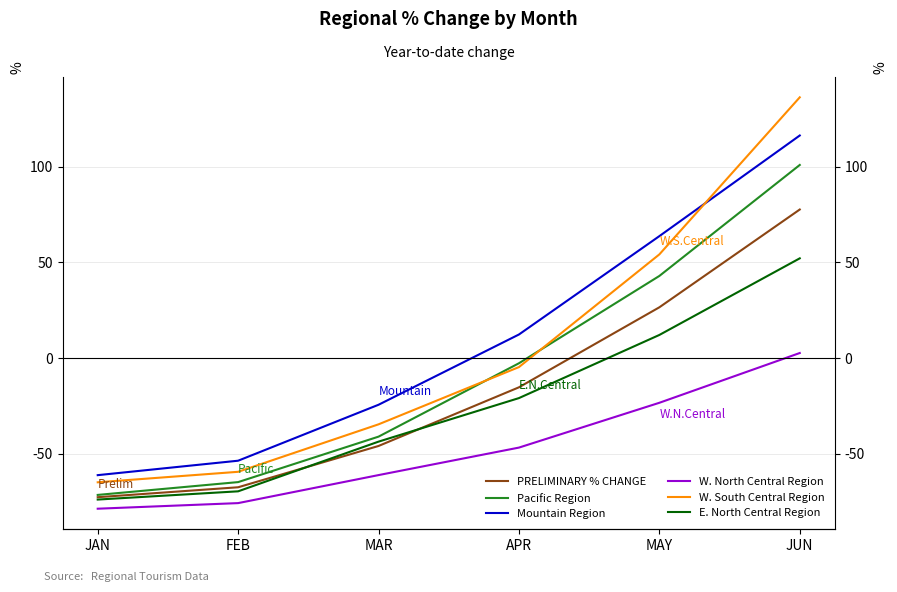

Is the value of Mountain Region at JAN greater than the value of W. North Central Region at JUN?

No